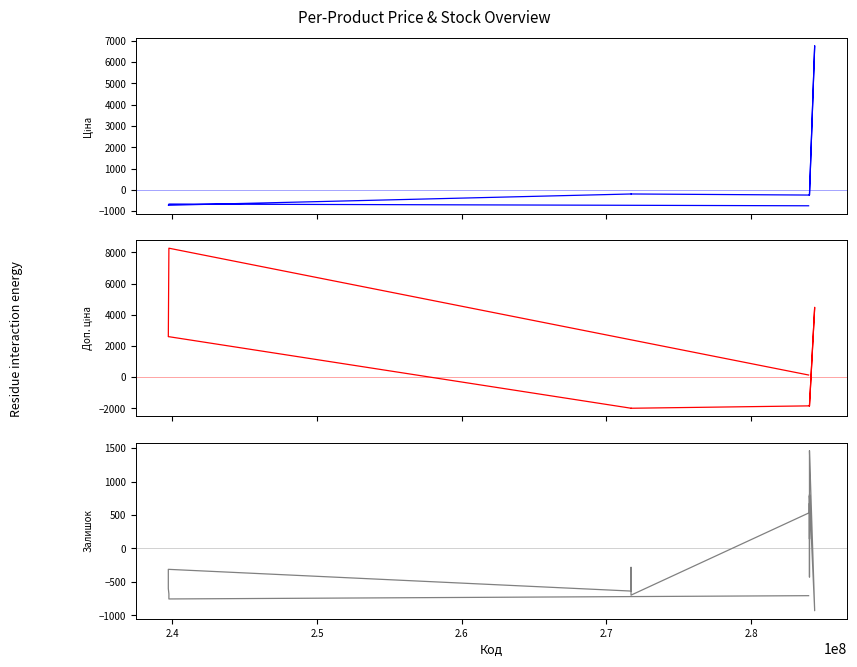

In Залишок, how many points are higher than both neighbors (excluding endpoints)?

6